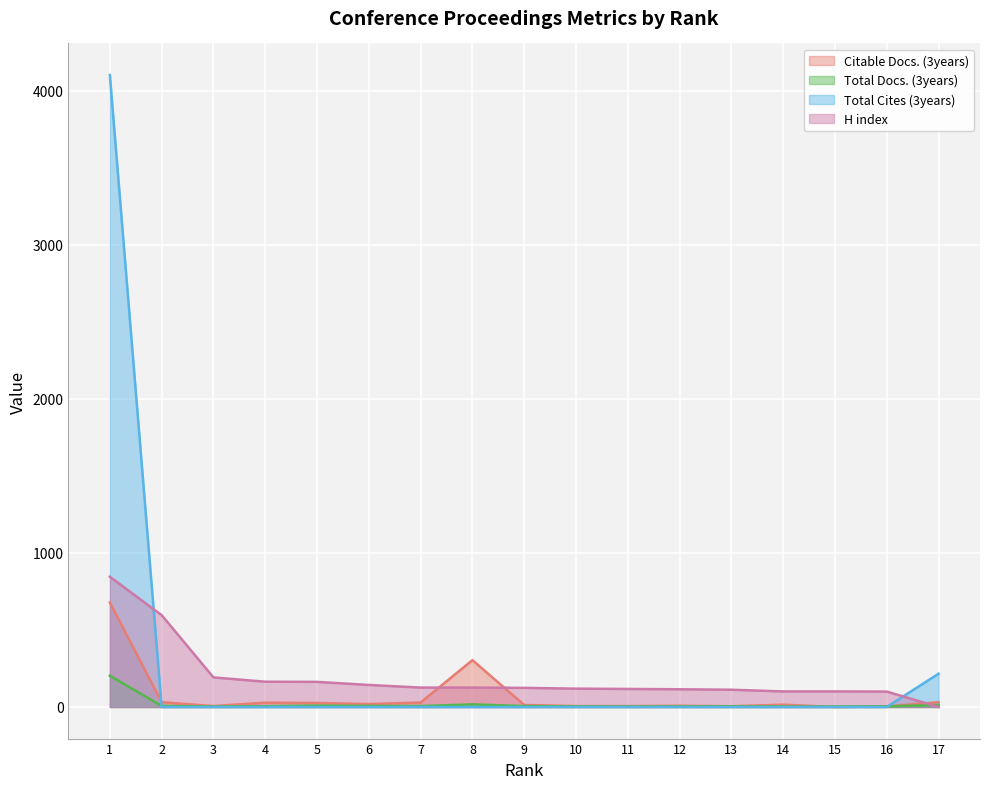

True or false: Total Cites (3years) and H index intersect in this chart.

True